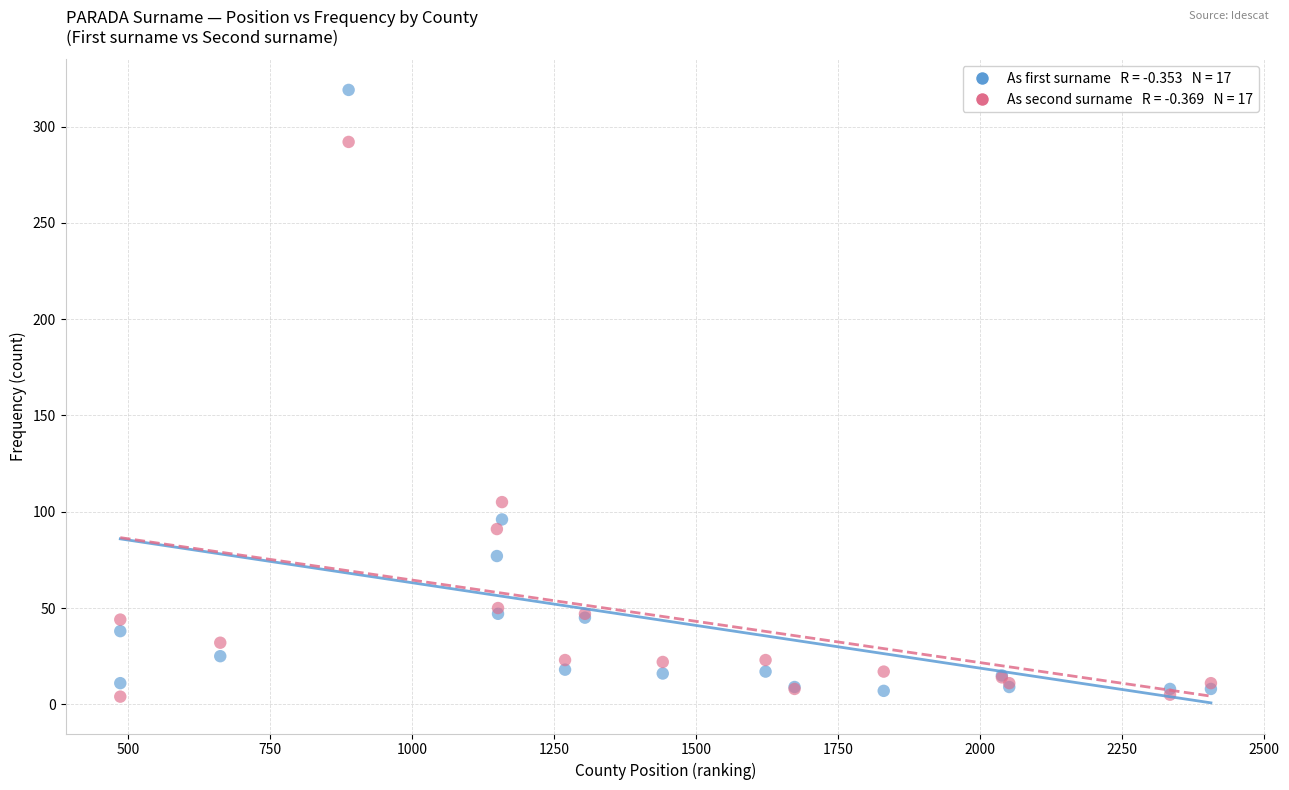

Across all series, what Y value is closest to 161?

105